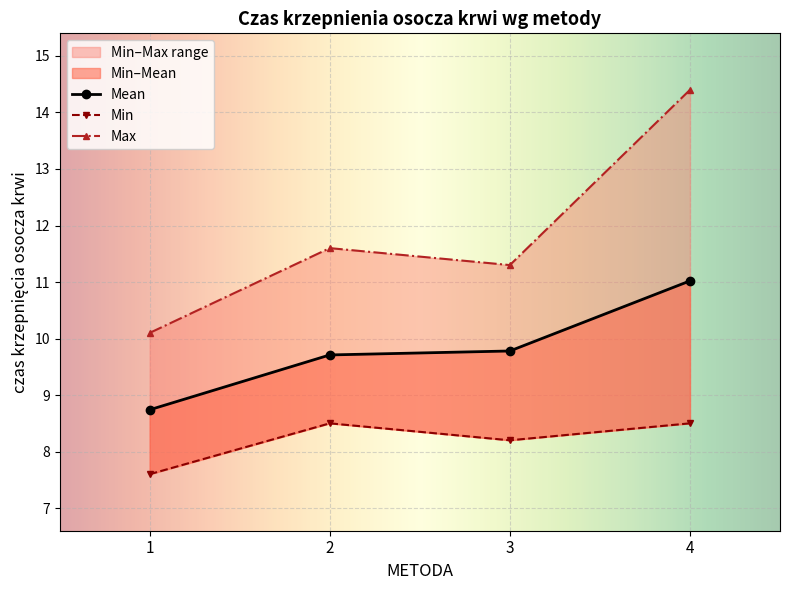

Which label corresponds to the largest value in the chart?

4